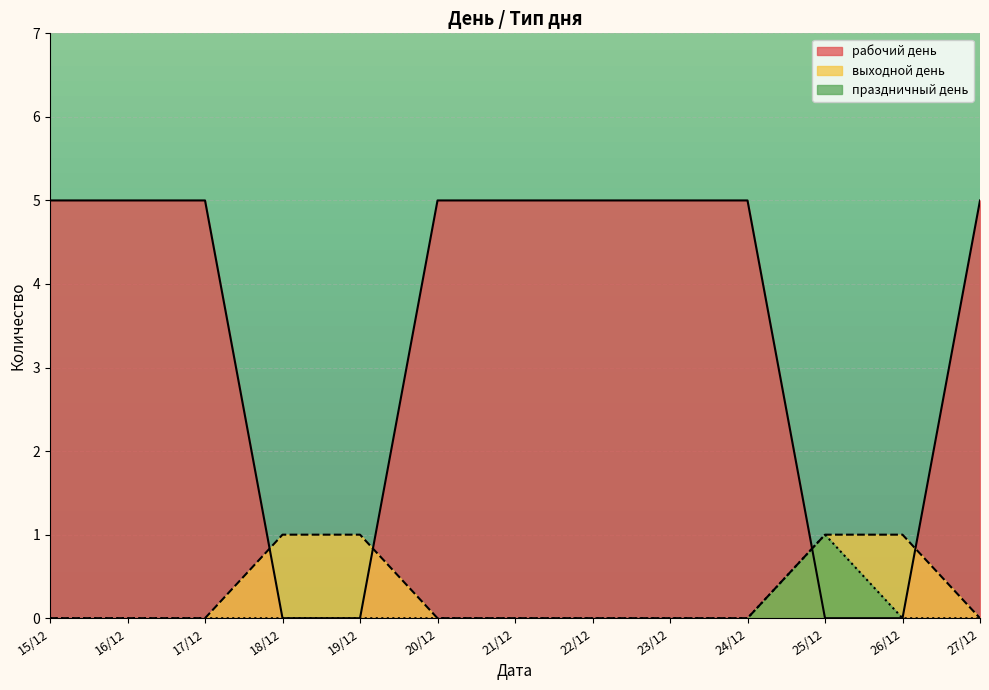

What is the highest value of the рабочий день series?

5